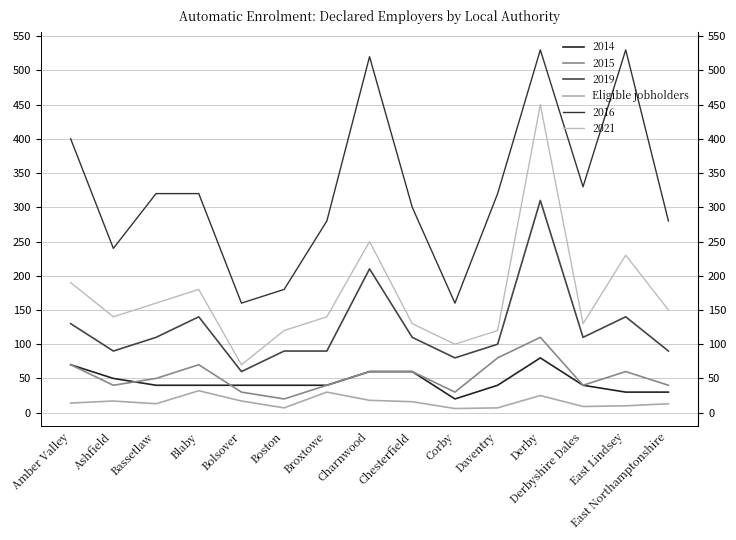

Which label corresponds to the largest value in the chart?

Blaby